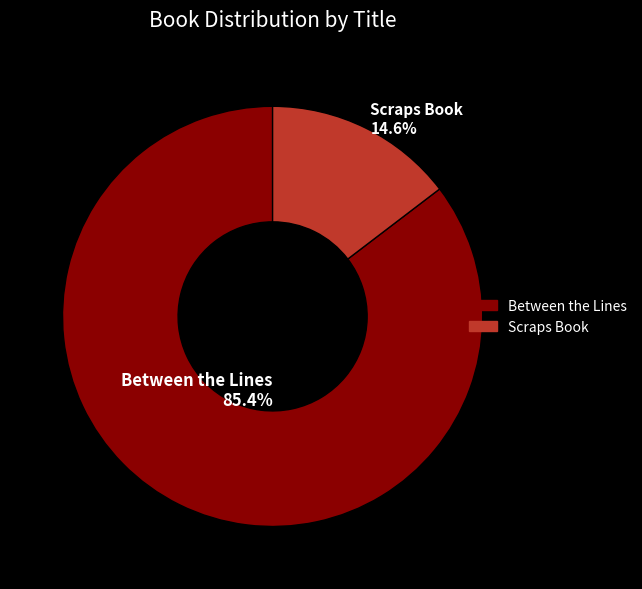

To the nearest percent, what is the difference between the largest and smallest slice percentages?

71%